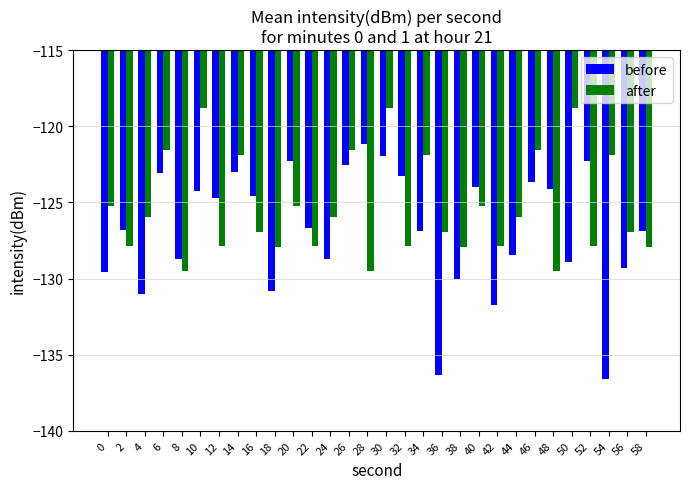

Read the after value at 14.

-121.9